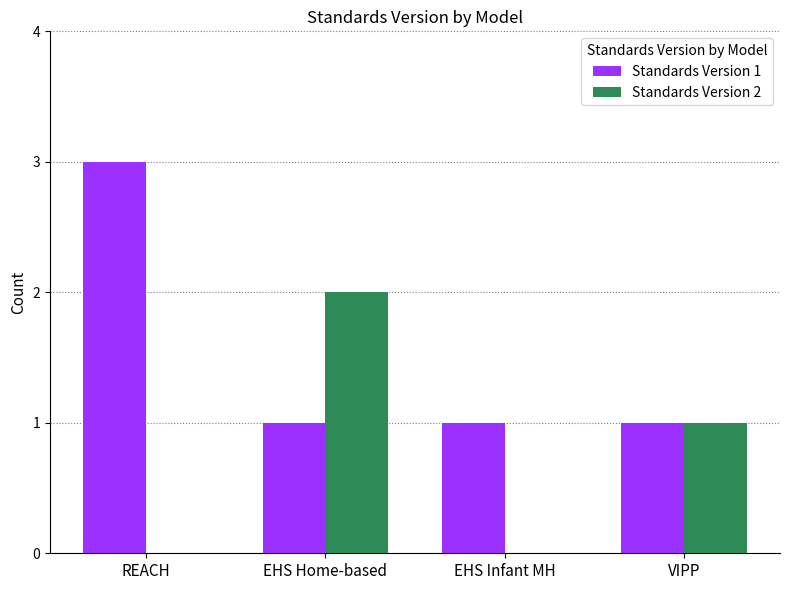

What is the greatest value displayed?

3